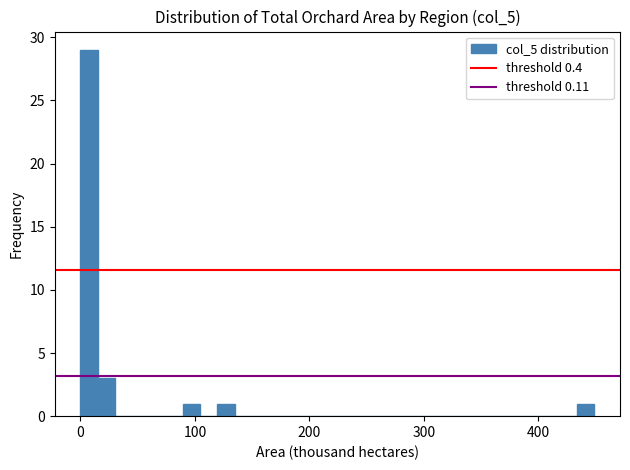

Around what value on the x-axis is the tallest bar? Give the approximate position of its centre, as read against the axis.

10